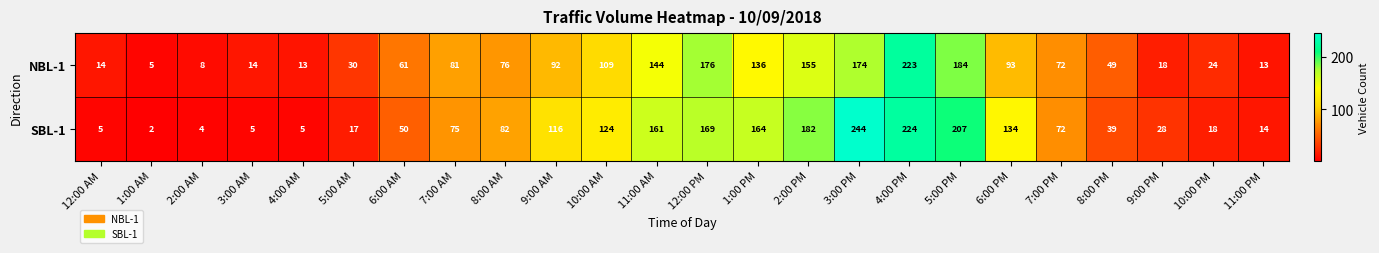

Read the NBL-1 value at 10:00 PM.

24